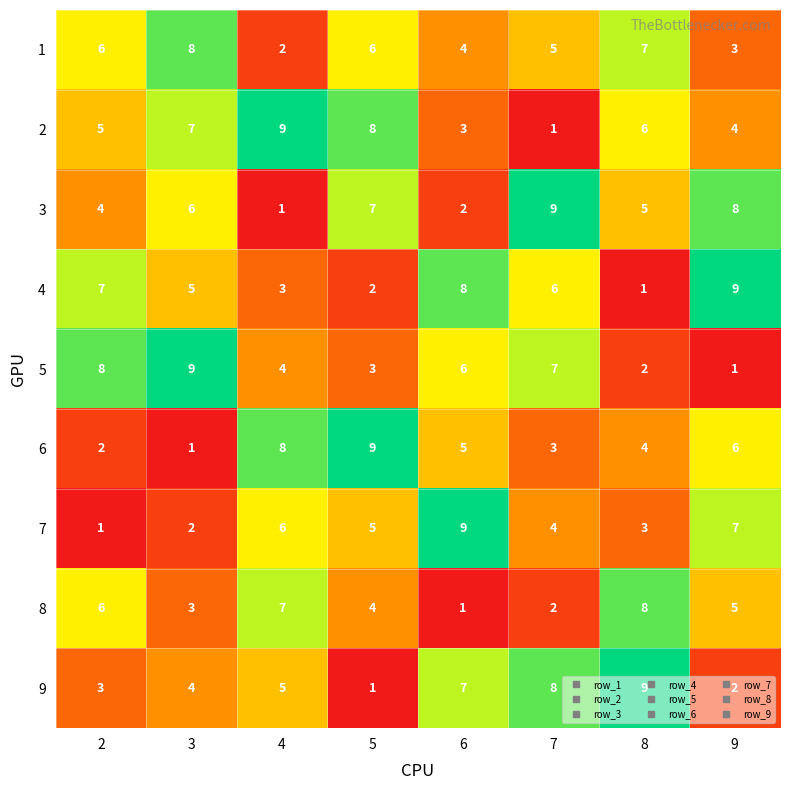

Which series changed the most between 2 and 4?

6